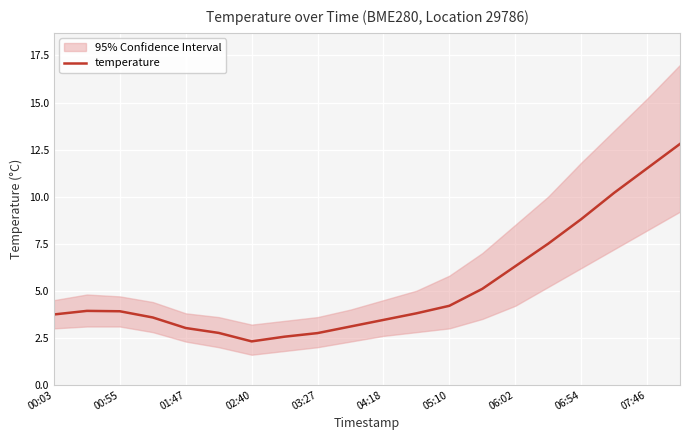

What is the smallest value displayed?

2.3